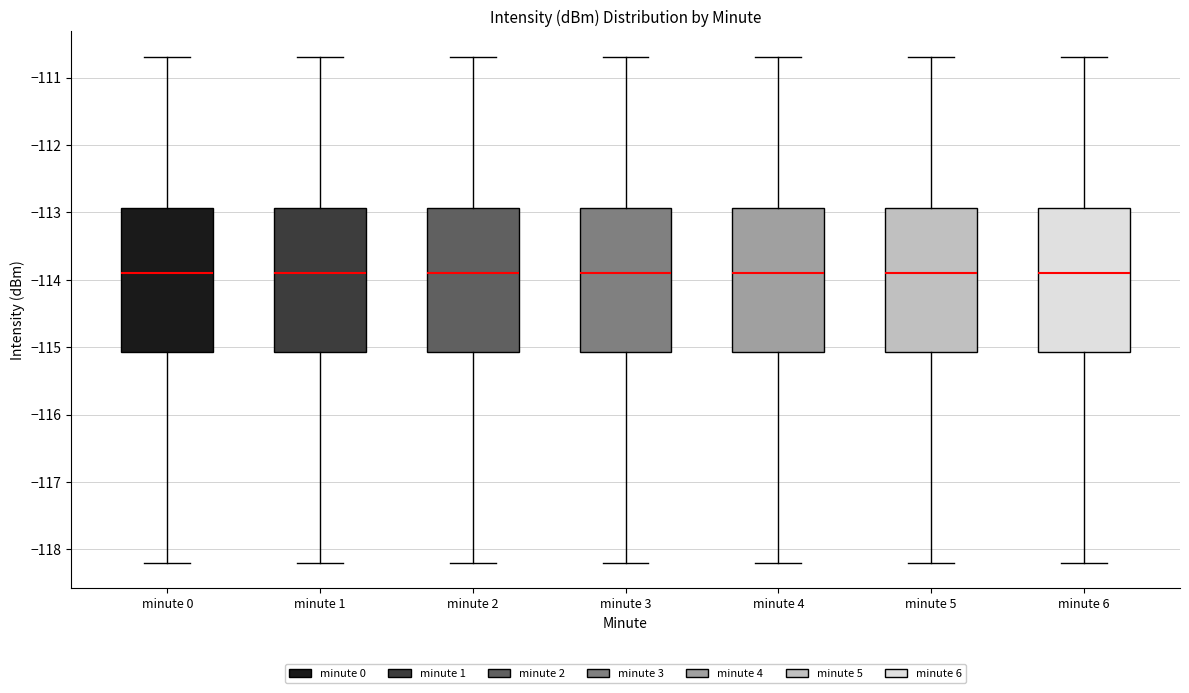

Reading left to right, transcribe this box plot: for each box, give where its median line is, the range the box spans, and where its two whiskers end, as read against the y-axis. The values are not printed on the chart, so give them approximately, as read against the axis.

minute 0: median -113.9, box -115.1 to -112.9, whiskers -118.2 to -110.7
minute 1: median -113.9, box -115.1 to -112.9, whiskers -118.2 to -110.7
minute 2: median -113.9, box -115.1 to -112.9, whiskers -118.2 to -110.7
minute 3: median -113.9, box -115.1 to -112.9, whiskers -118.2 to -110.7
minute 4: median -113.9, box -115.1 to -112.9, whiskers -118.2 to -110.7
minute 5: median -113.9, box -115.1 to -112.9, whiskers -118.2 to -110.7
minute 6: median -113.9, box -115.1 to -112.9, whiskers -118.2 to -110.7